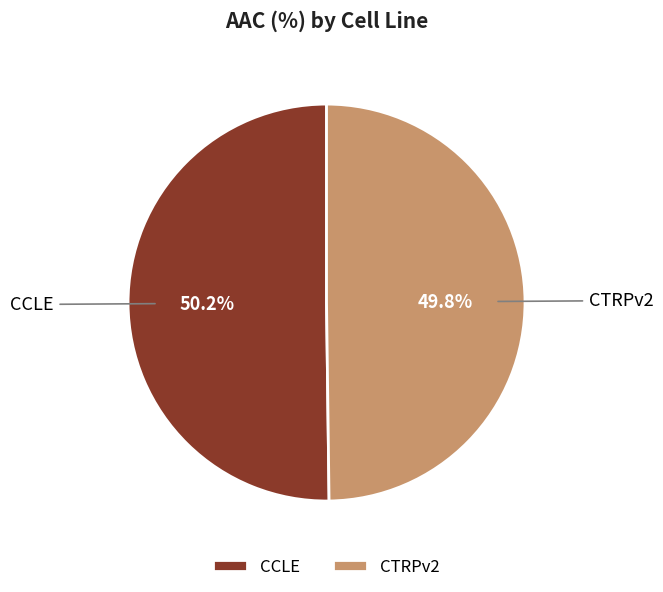

What is the total percentage of CCLE and CTRPv2?

100.0%